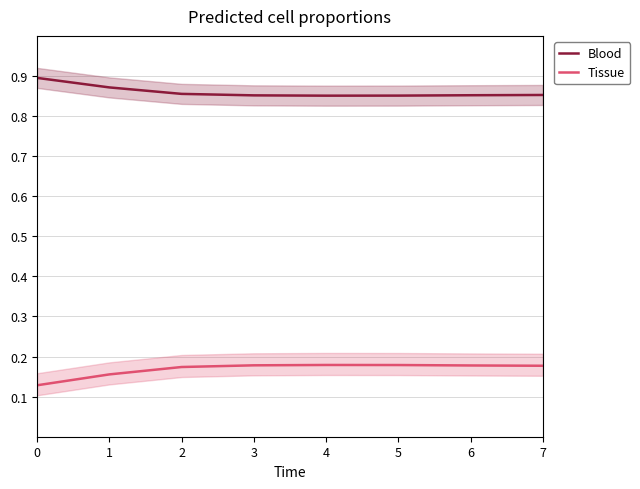

The value of Blood at 1 is 0.9. True or false?

True